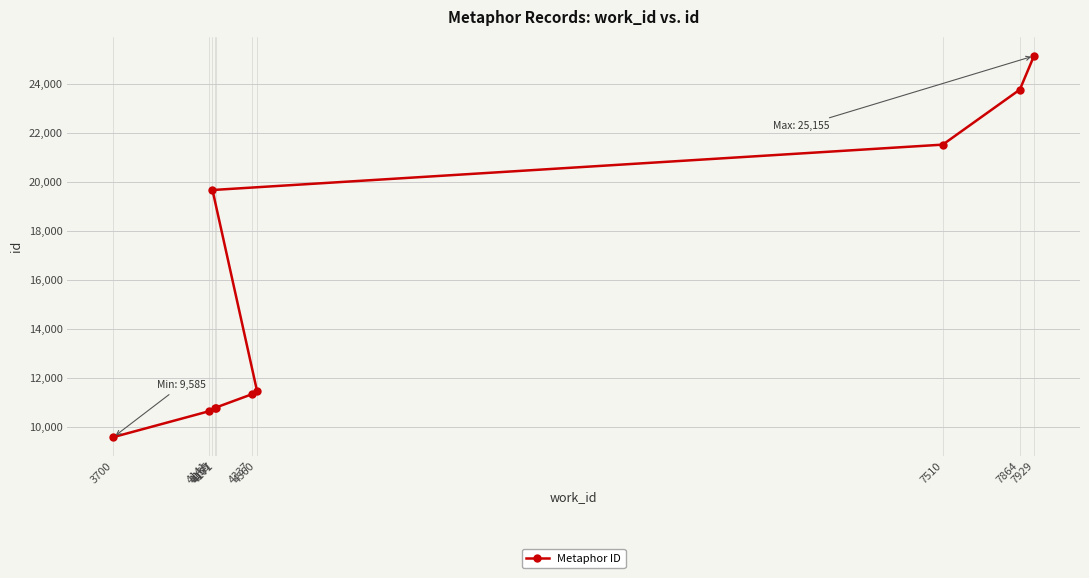

What is the sum of the values at 4171 and 4167?

21554